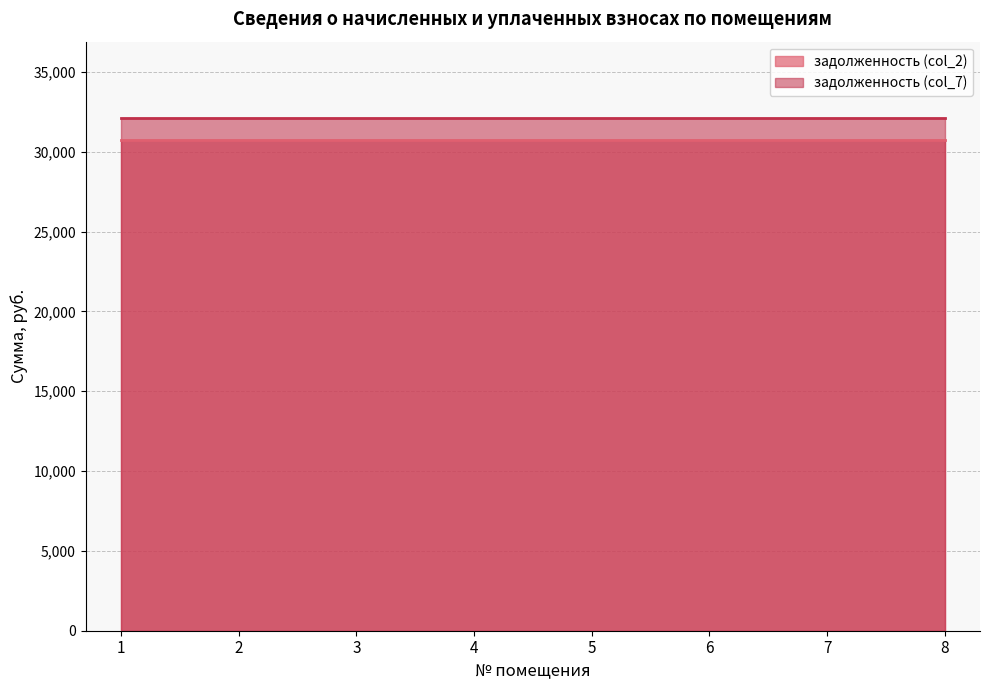

True or false: задолженность (col_7) and задолженность (col_2) intersect in this chart.

False